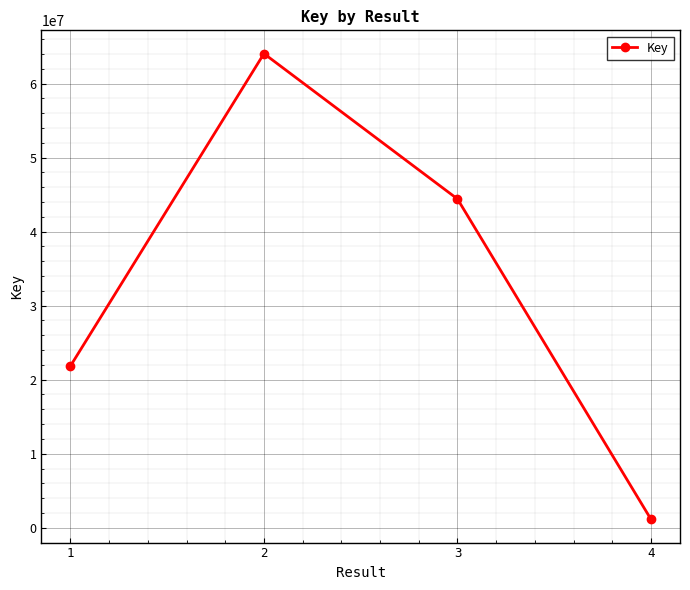

How many points are higher than both their immediate neighbors (excluding endpoints)?

1